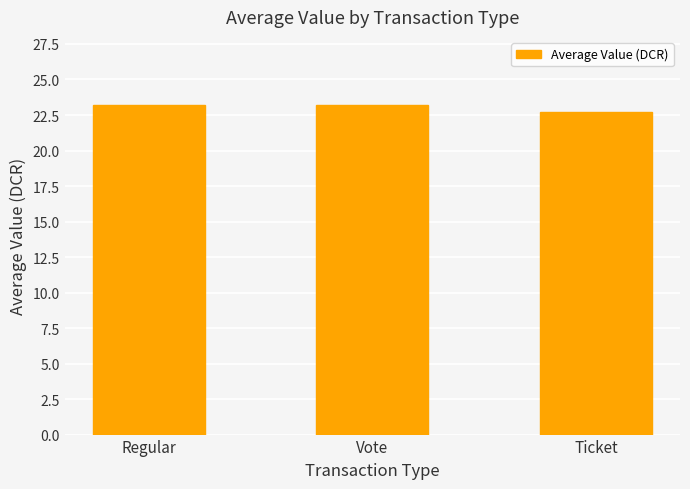

How many bars are there in total?

3